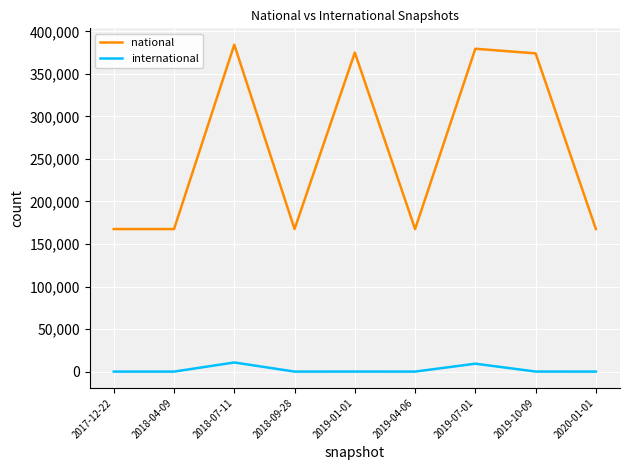

True or false: international has more than 0 points higher than both neighbors.

True